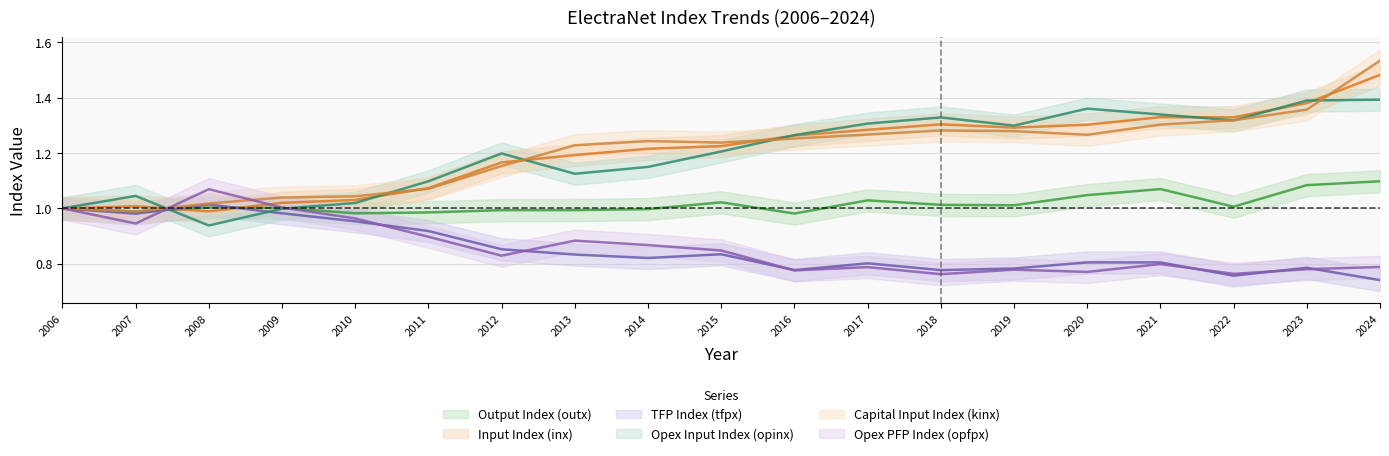

What is the total value across all series at 2017?

6.5